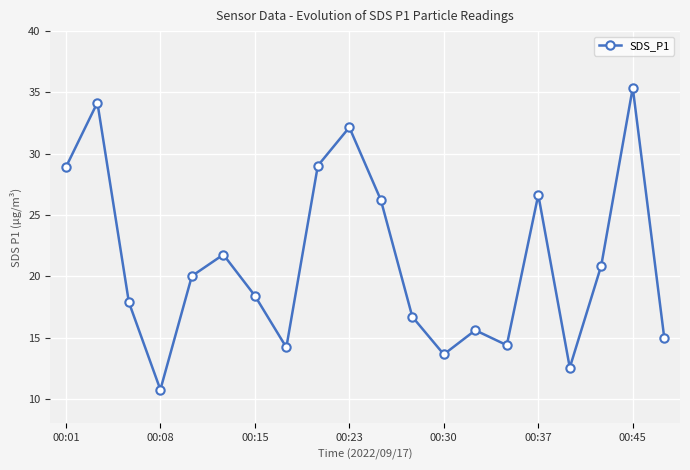

What is the difference between the maximum and second lowest values?

22.8